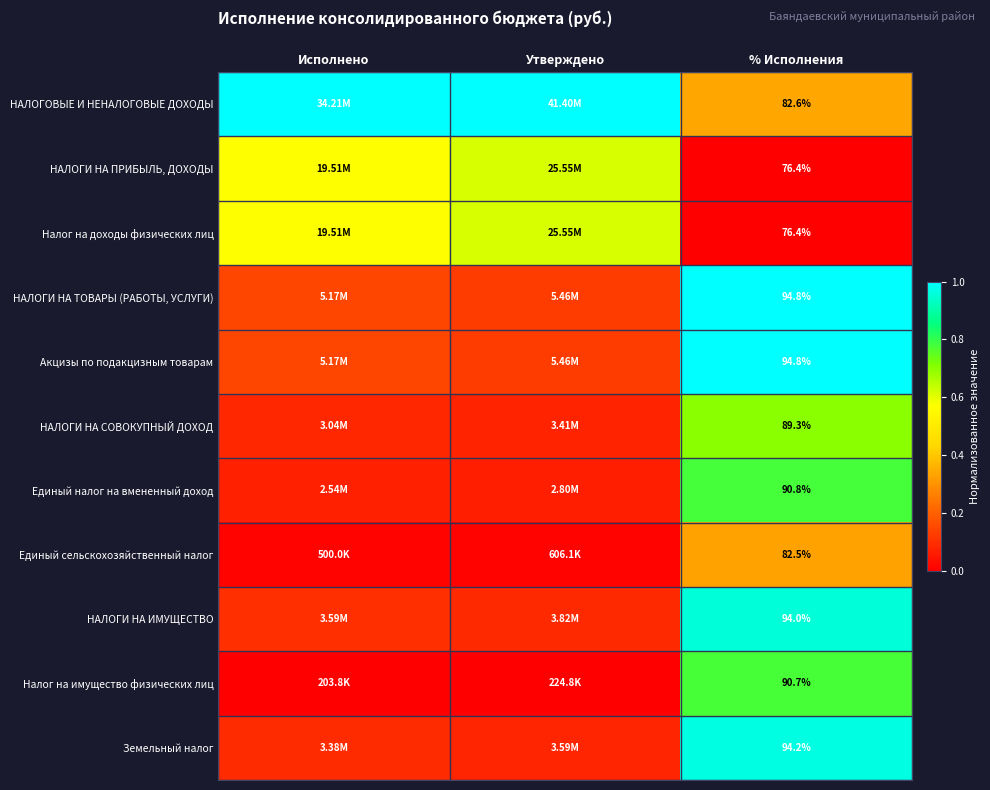

Is the value of Единый сельскохозяйственный налог at % Исполнения greater than the value of Акцизы по подакцизным товарам at % Исполнения?

No